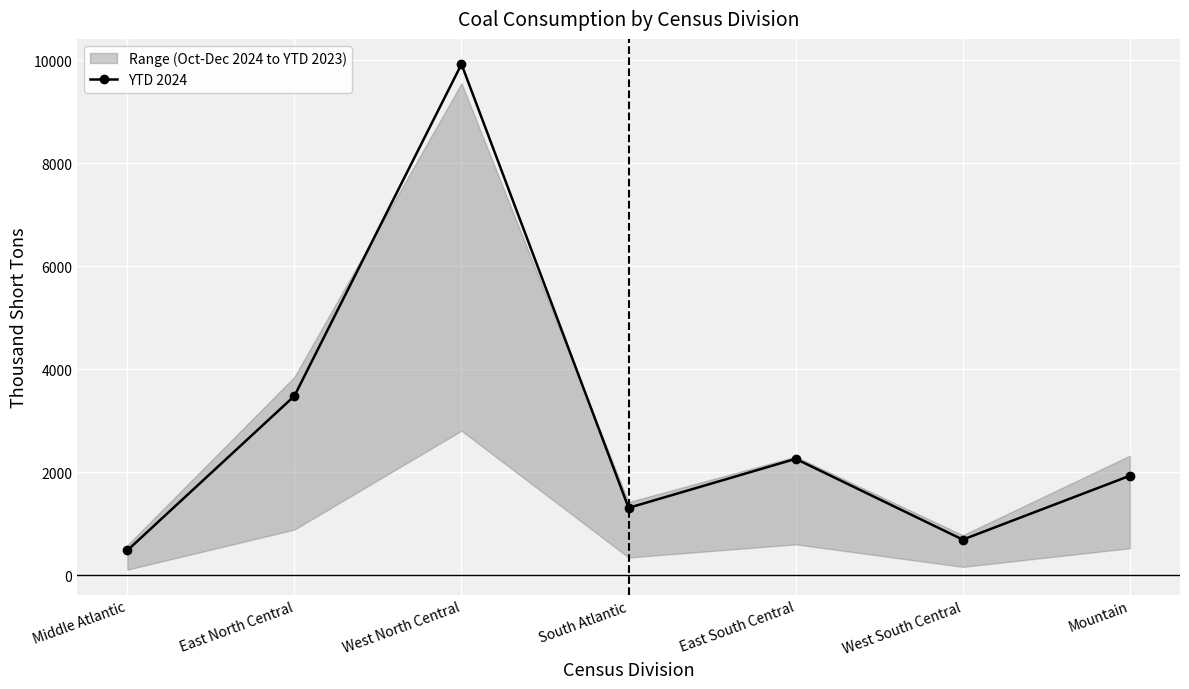

True or false: the data shows 479 at Middle Atlantic.

True